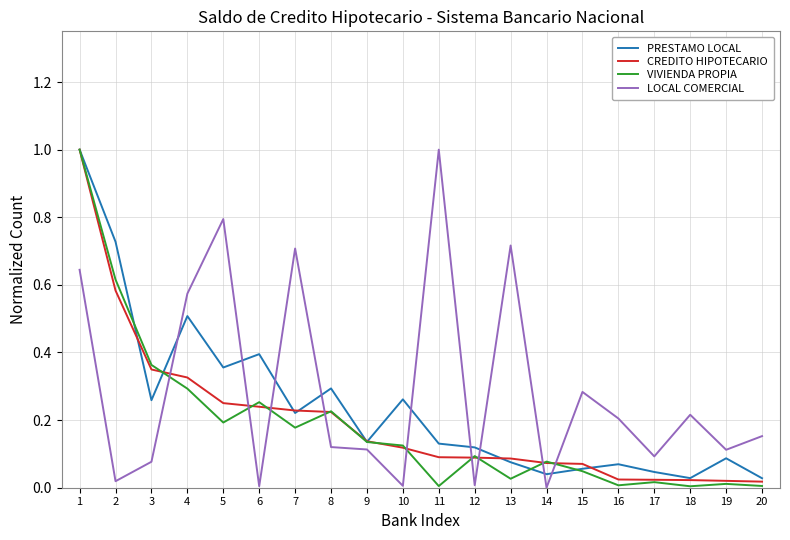

True or false: VIVIENDA PROPIA and LOCAL COMERCIAL cross at least once.

True